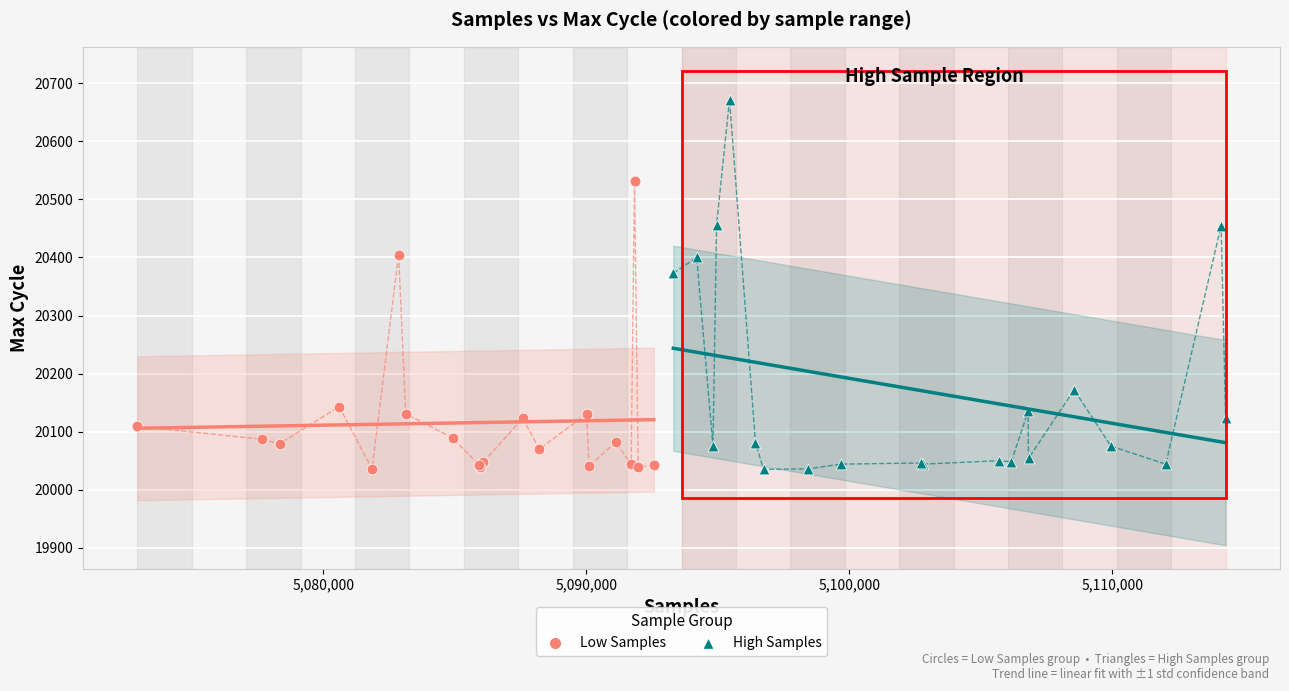

What are all the series names shown in the legend?

Low Samples, High Samples